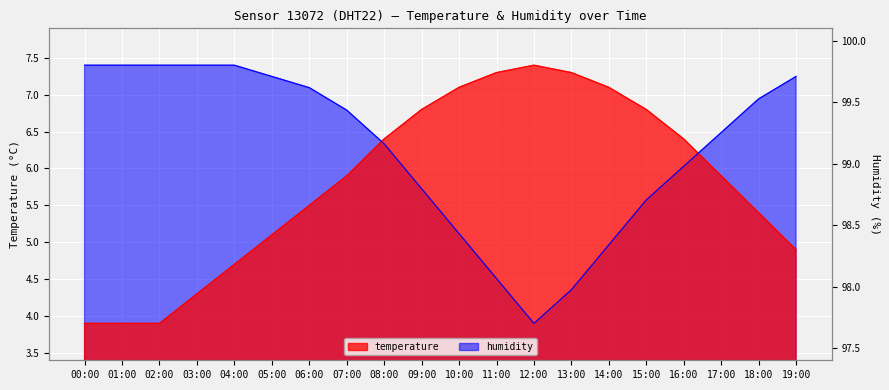

Which category has the highest value in the temperature series?

12:00